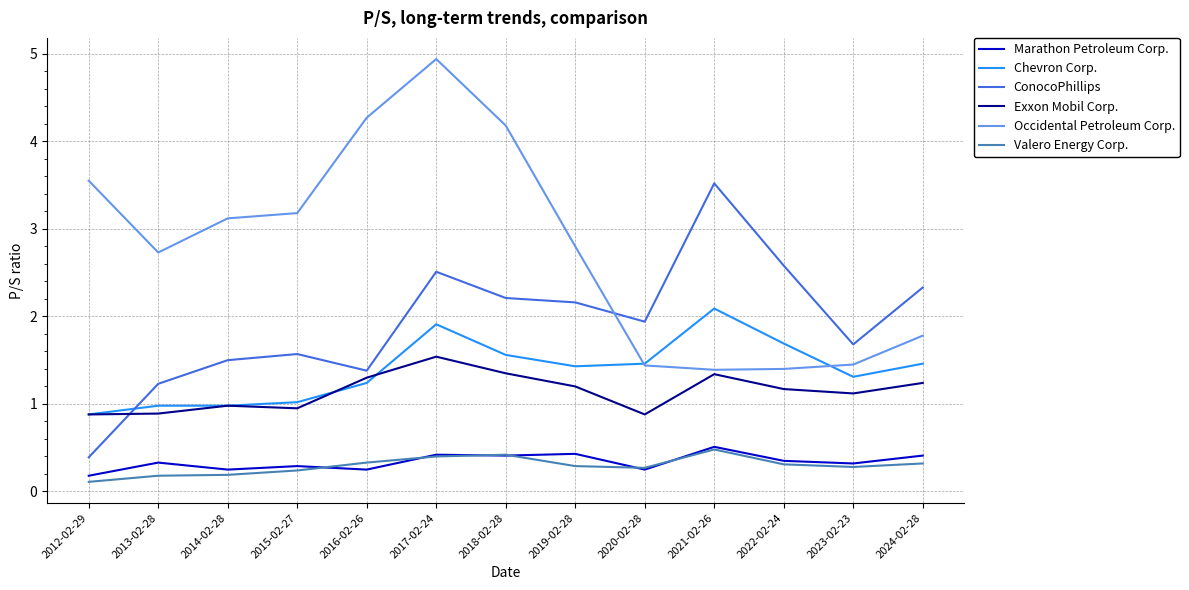

What is the approximate value of Occidental Petroleum Corp. at 2019-02-28?

2.8